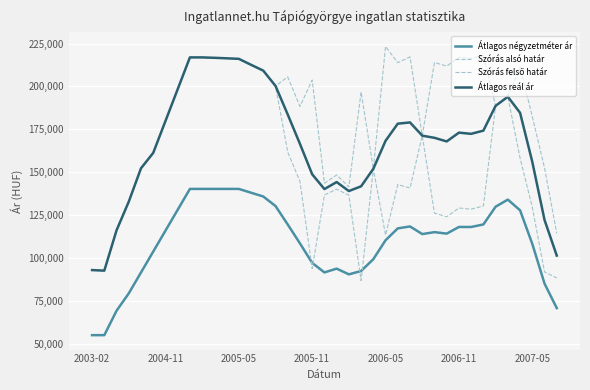

Reading right to left, transcribe all the data shown in this chart.

Átlagos négyzetméter ár: 70772	85050	108176	127781	134012	129889	119537	118058	118058	114194	115043	113926	118363	117247	110335	99297	92400	90436	93779	91569	97122	108472	119510	130270	135823	138033	140243	140243	140243	140243	140243	128065	115888	103710	91533	79355	69207	55000	55000
Szórás alsó határ: 88361	91847	129537	158165	193982	188693	130302	128431	129116	124008	126104	171295	140754	142761	113326	151985	86800	136588	140090	136731	93787	144611	161744	200294	209195	212599	216078	216379	216681	216909	216909	198351	179805	161250	152268	132809	116088	92608	92927
Szórás felső határ: 114401	152455	182407	211035	193982	188693	218150	216279	216964	211856	213952	171295	217248	213815	223270	151985	196744	141410	148386	143583	203731	188367	205500	200294	209195	212599	216078	216379	216681	216909	216909	198351	179805	161250	152268	132809	116088	92608	92927
Átlagos reál ár: 101381	122151	155972	184600	193982	188693	174226	172355	173040	167932	170028	171295	179001	178288	168298	151985	141772	138999	144238	140157	148759	166489	183622	200294	209195	212599	216078	216379	216681	216909	216909	198351	179805	161250	152268	132809	116088	92608	92927